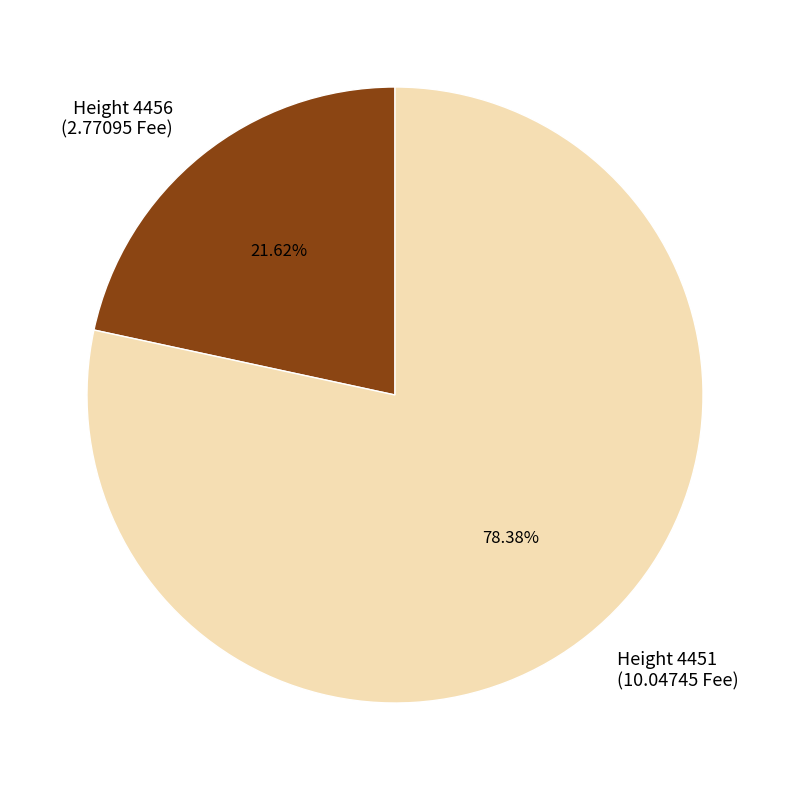

Rank the categories by value from highest to lowest.

Height 4451 (10.04745 Fee), Height 4456 (2.77095 Fee)